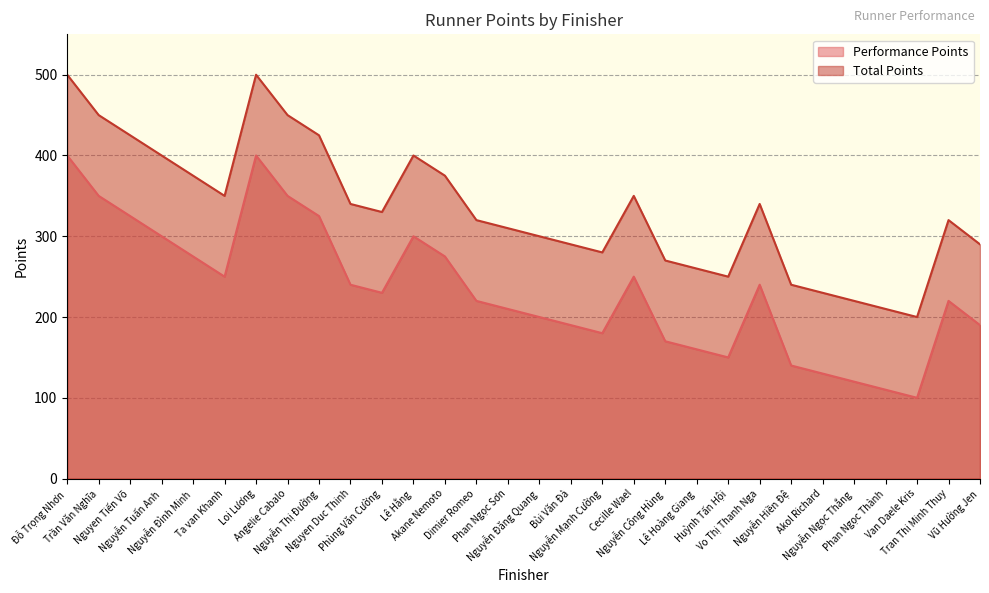

True or false: Total Points has more than 0 interior local peaks.

True